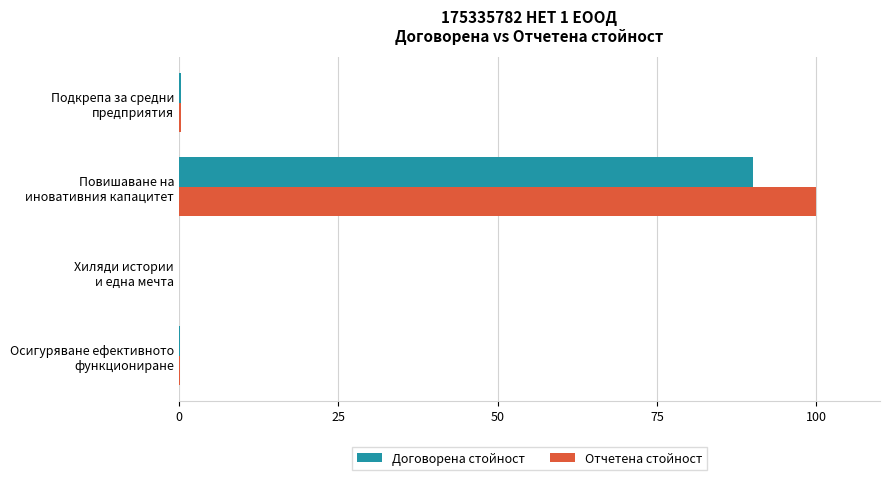

What is the sum of all Договорена стойност values?

90.4